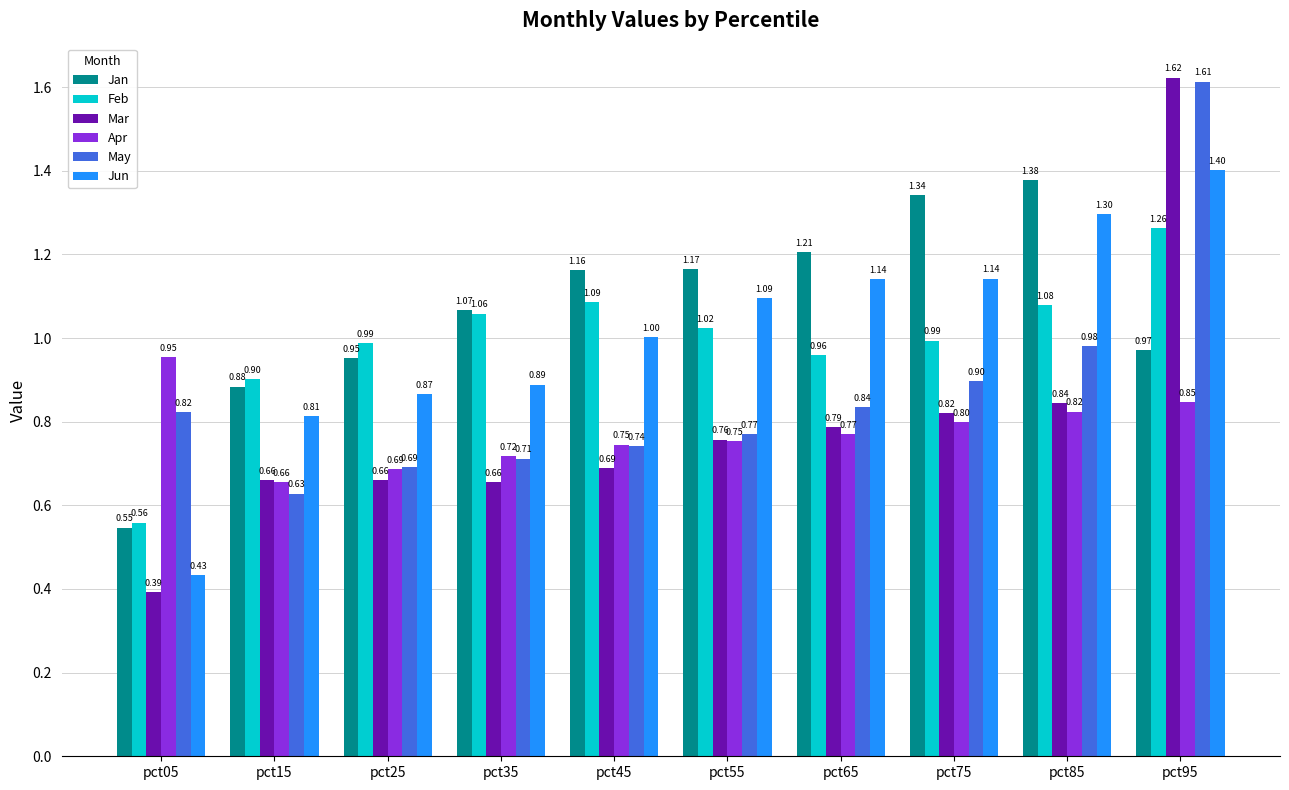

What is the spread (max minus min) of values at pct95?

0.8